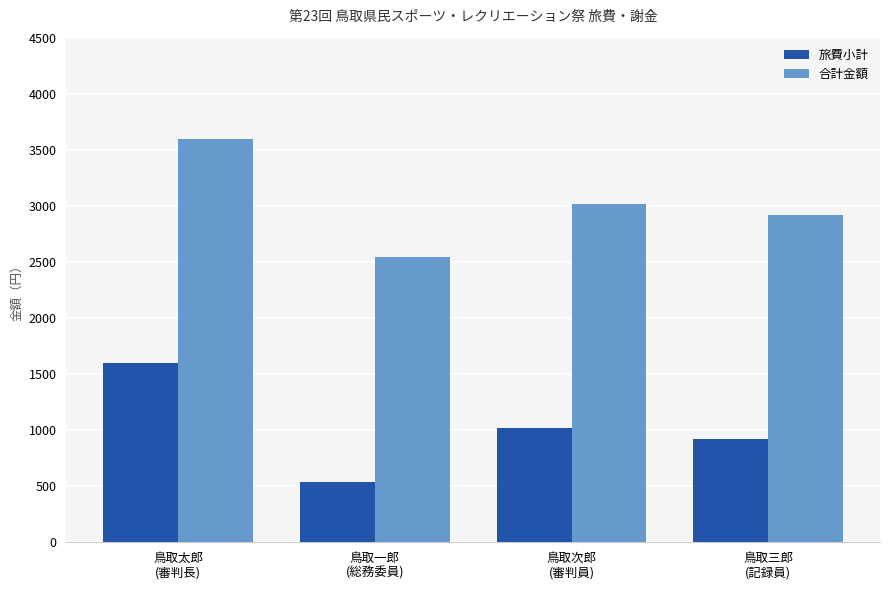

How many groups of bars are there?

4